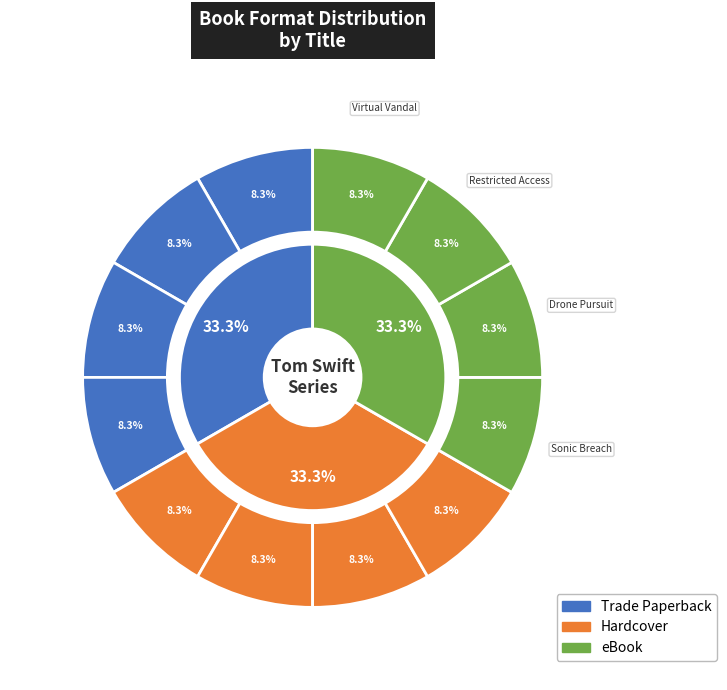

What percentage is NOT represented by Sonic Breach?

75.0%